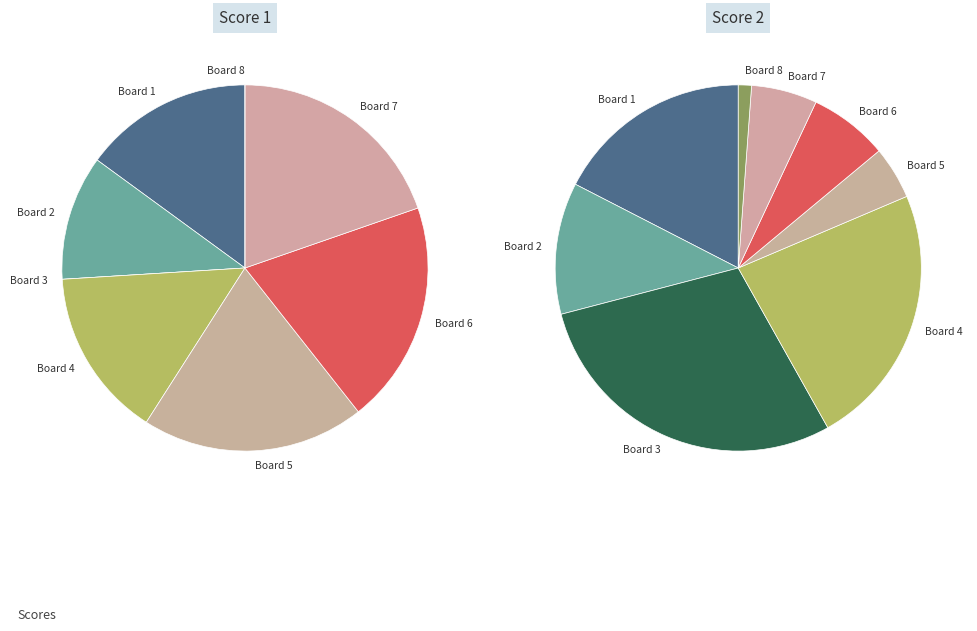

To the nearest percent, what is the difference between the Board 7 and Board 2 slice percentages?

9%